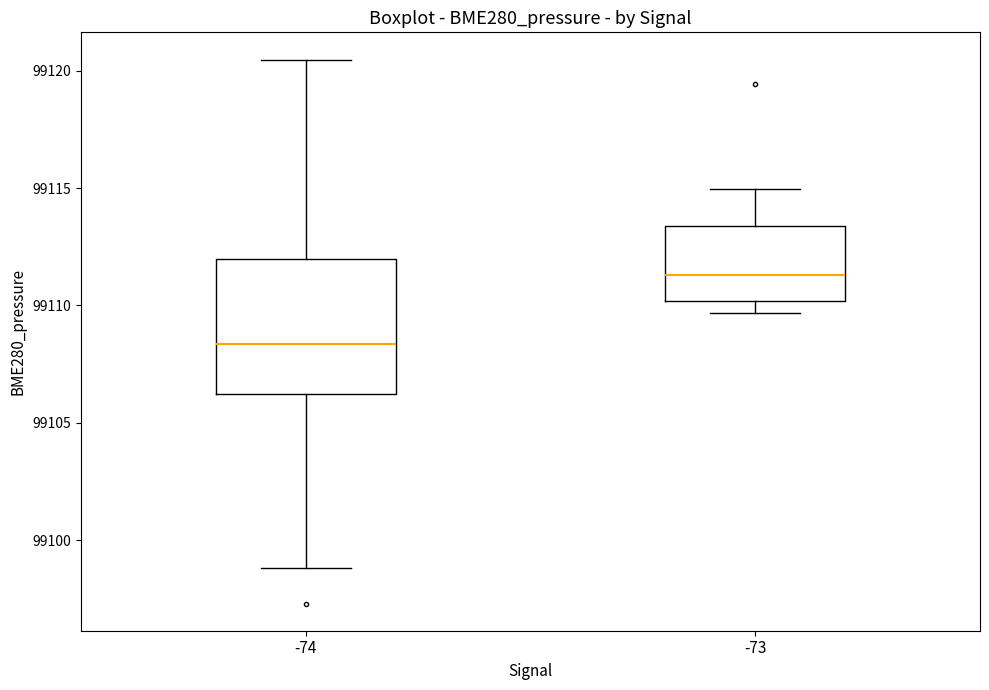

Which box has the lowest median line?

-74